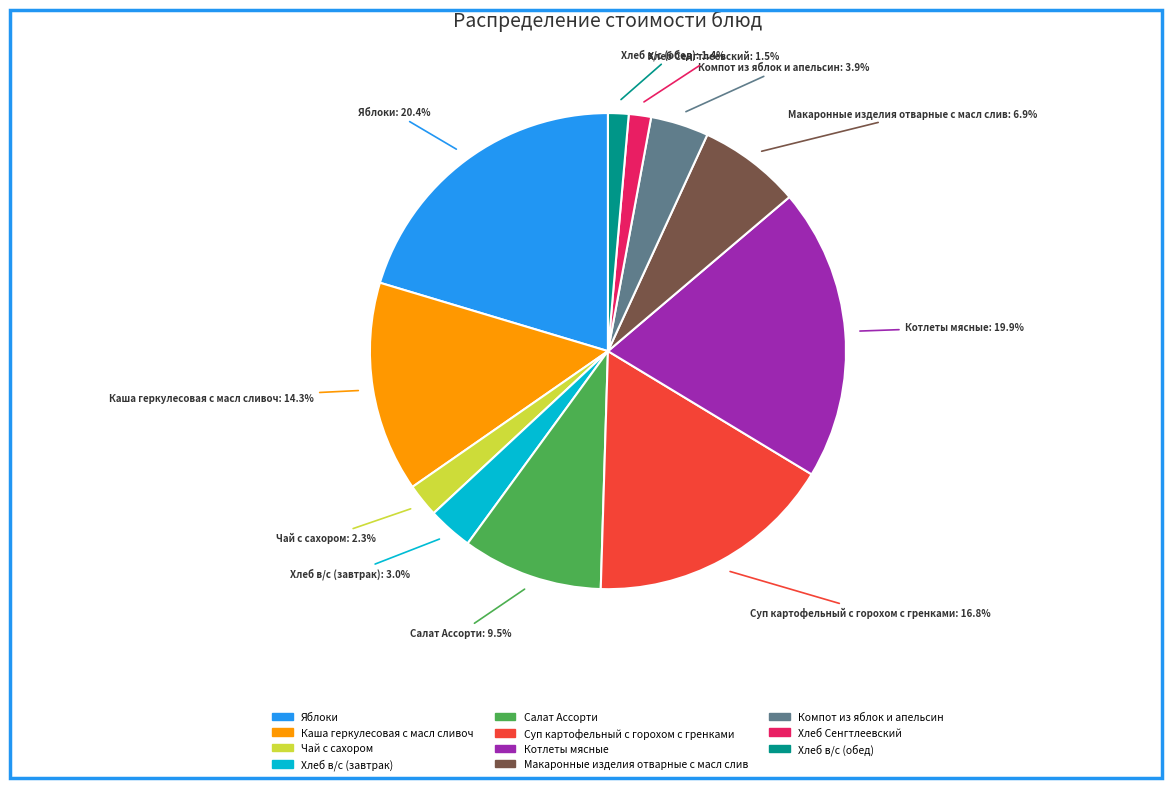

Is there any slice that represents more than half of the pie?

No